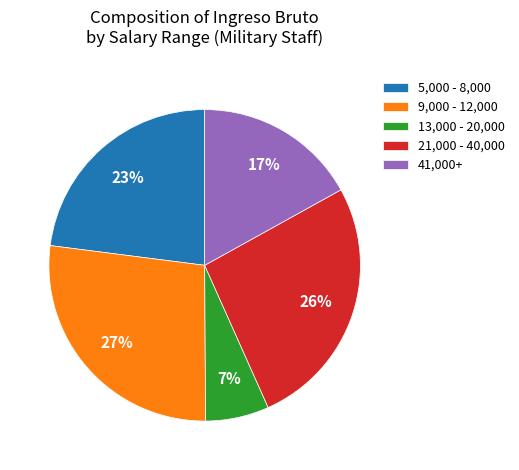

Which slice is the largest?

9,000 - 12,000